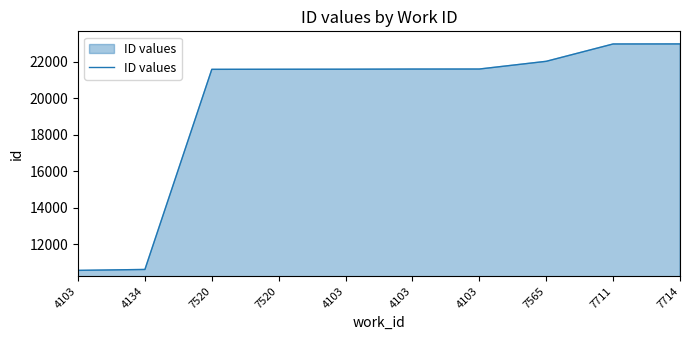

What is the sum of the values at 7565 and 4103?

43599